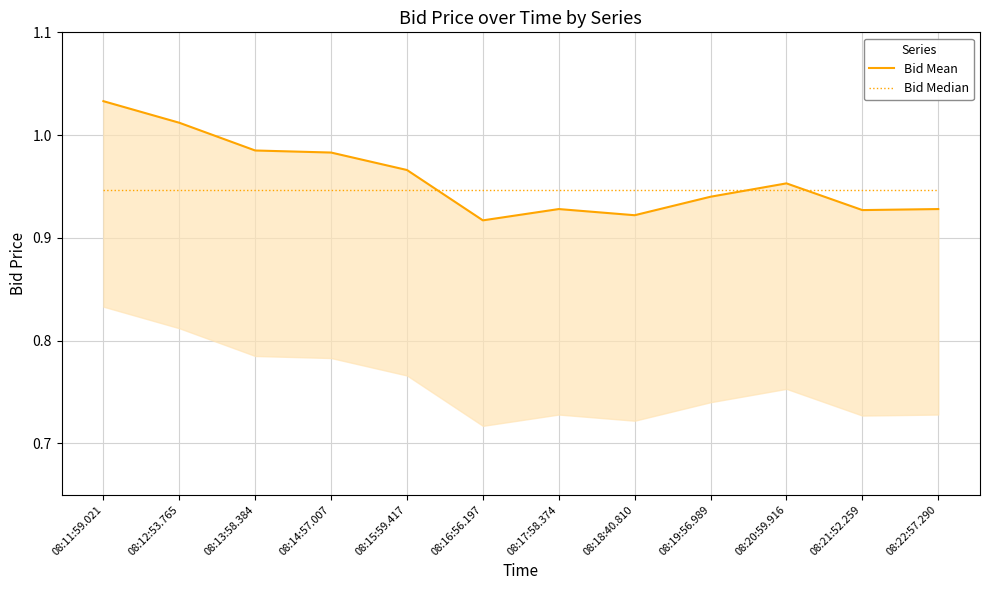

At 08:12:53.765, list the series in order from smallest to largest.

Bid Median, Bid Mean